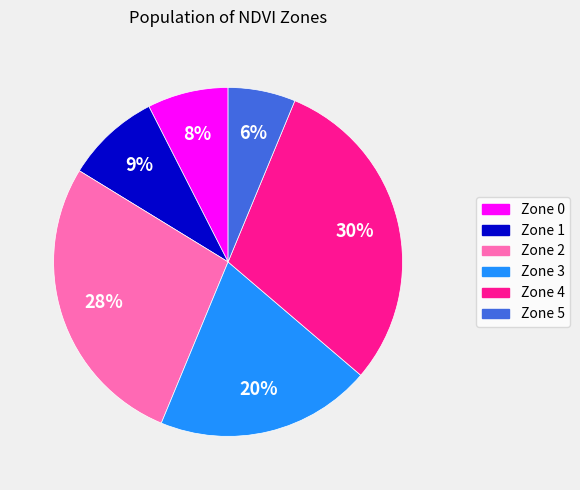

What percentage is the Zone 1 slice, to the nearest percent?

9%